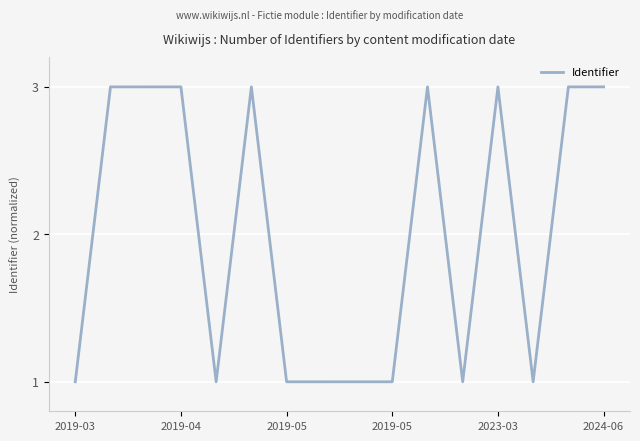

What is the maximum value shown in the chart?

3.0